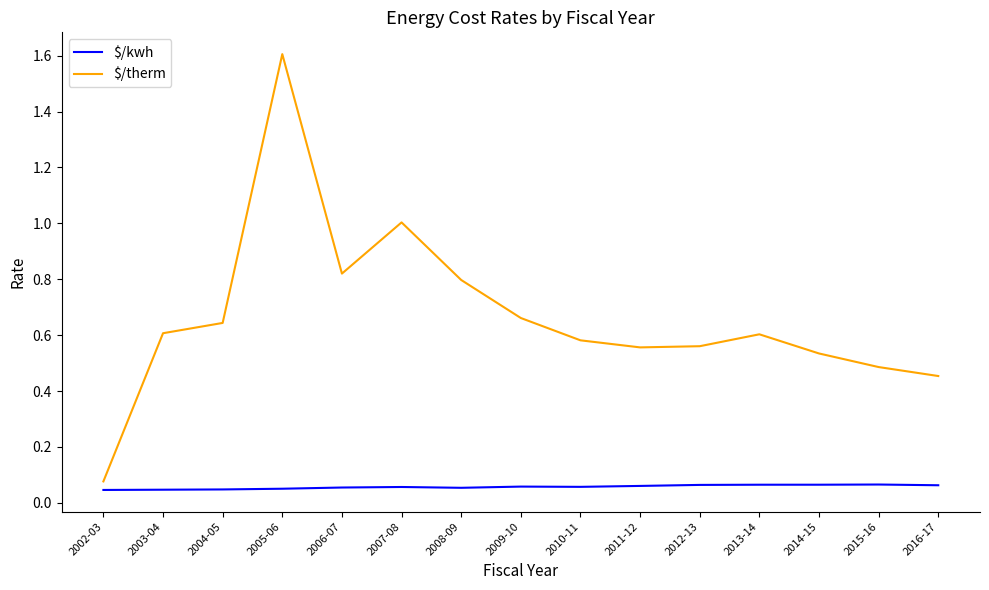

Which category has the highest value in the $/therm series?

2005-06